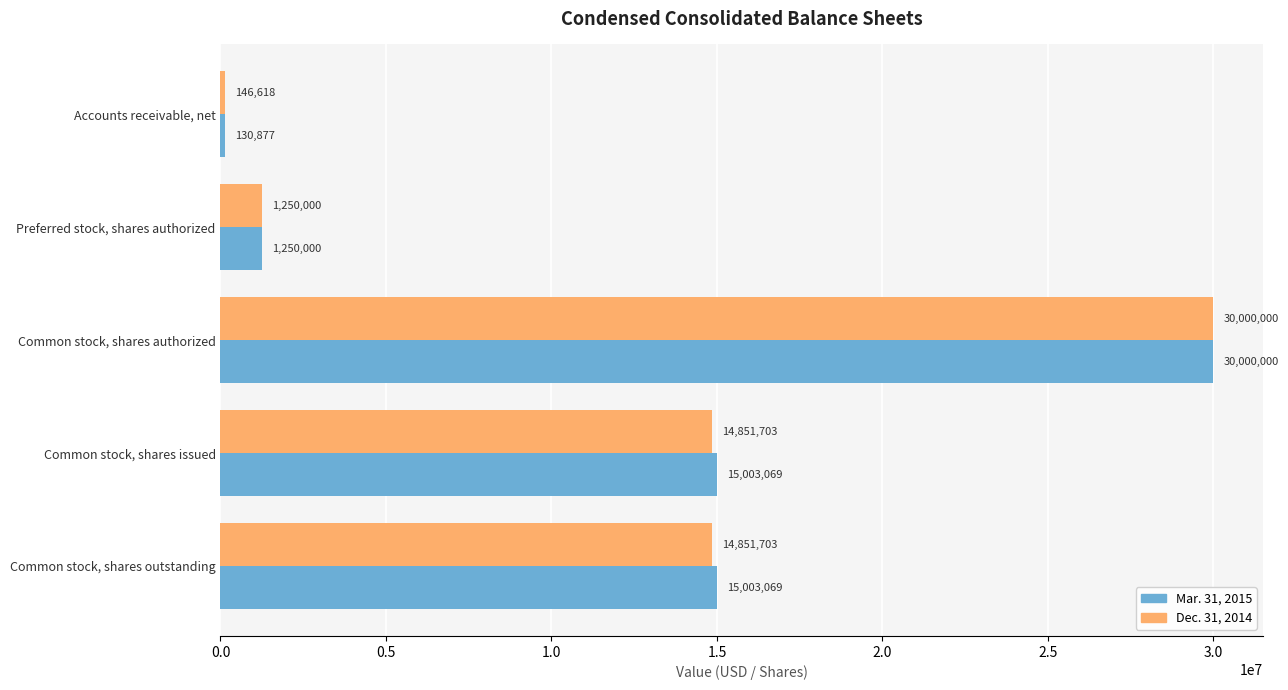

Is it true that Dec. 31, 2014 equals 14851703 at Common stock, shares outstanding?

True